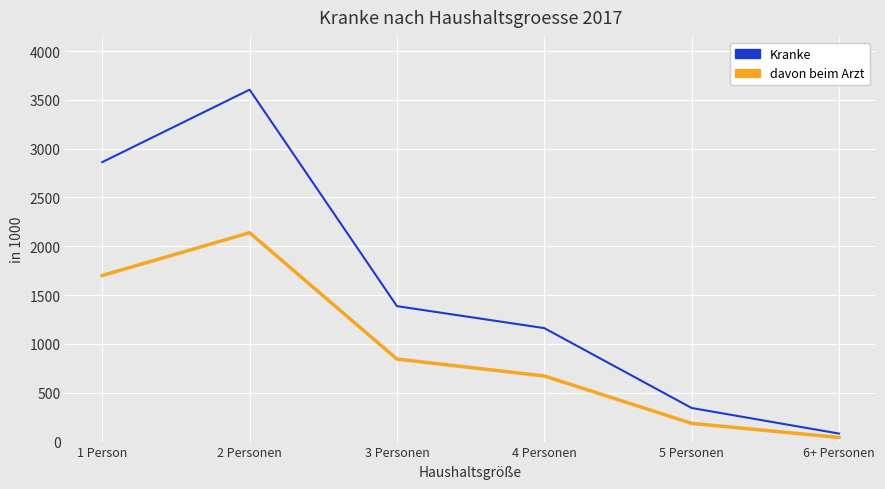

Reading left to right, what are all the values shown in this chart?

Kranke: 1 Person=2862	2 Personen=3604	3 Personen=1387	4 Personen=1162	5 Personen=344	6+ Personen=82
davon beim Arzt: 1 Person=1701	2 Personen=2139	3 Personen=845	4 Personen=672	5 Personen=187	6+ Personen=42